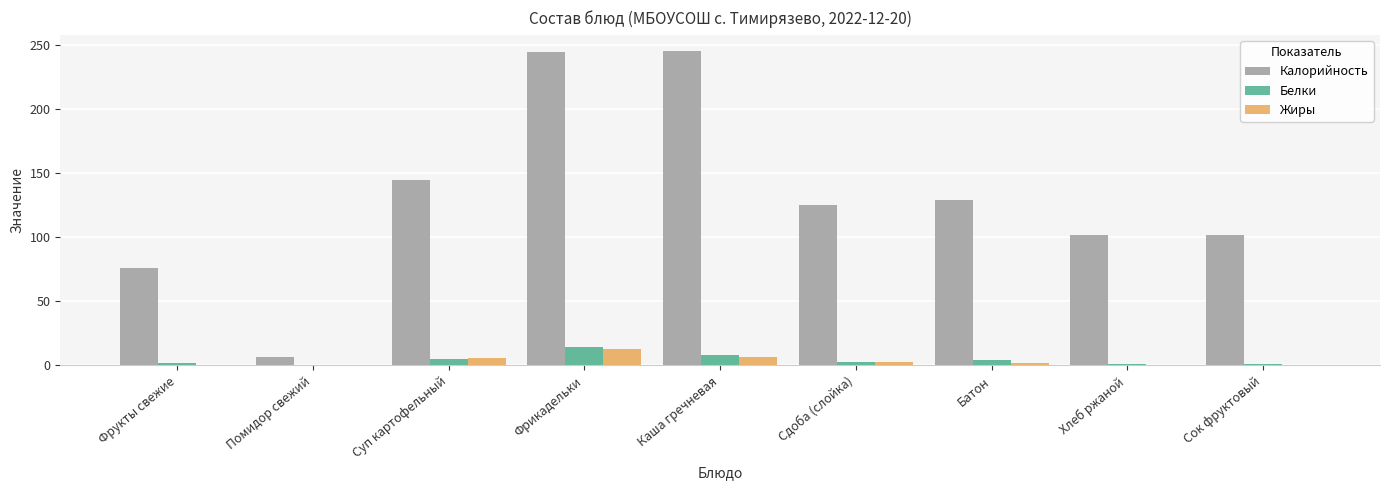

Which series has the largest total across all categories?

Калорийность